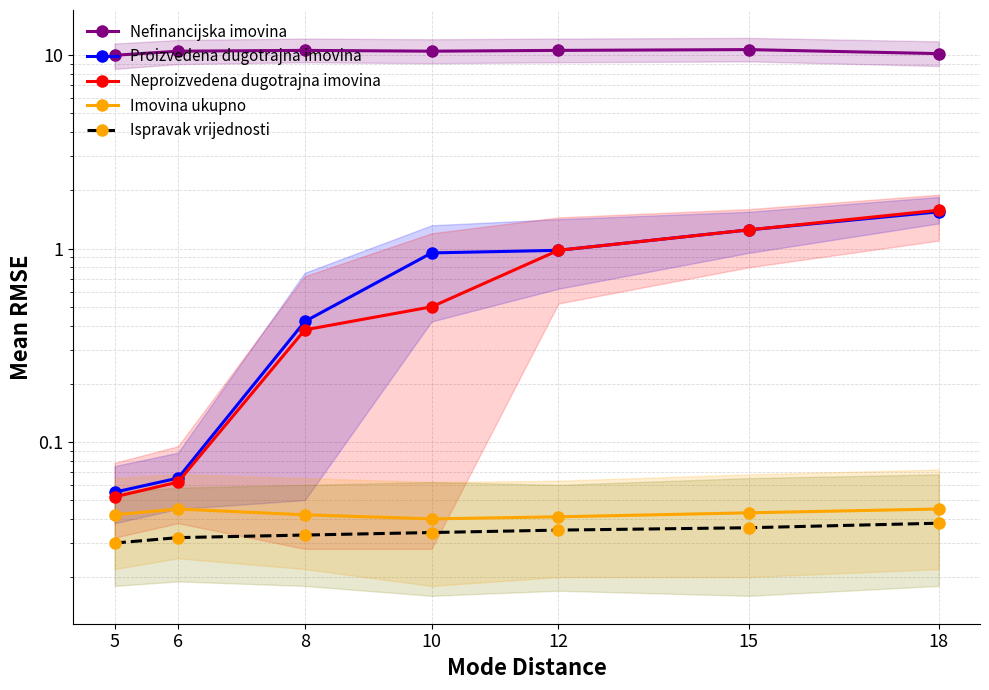

At which category does Nefinancijska imovina reach its first local peak?

8